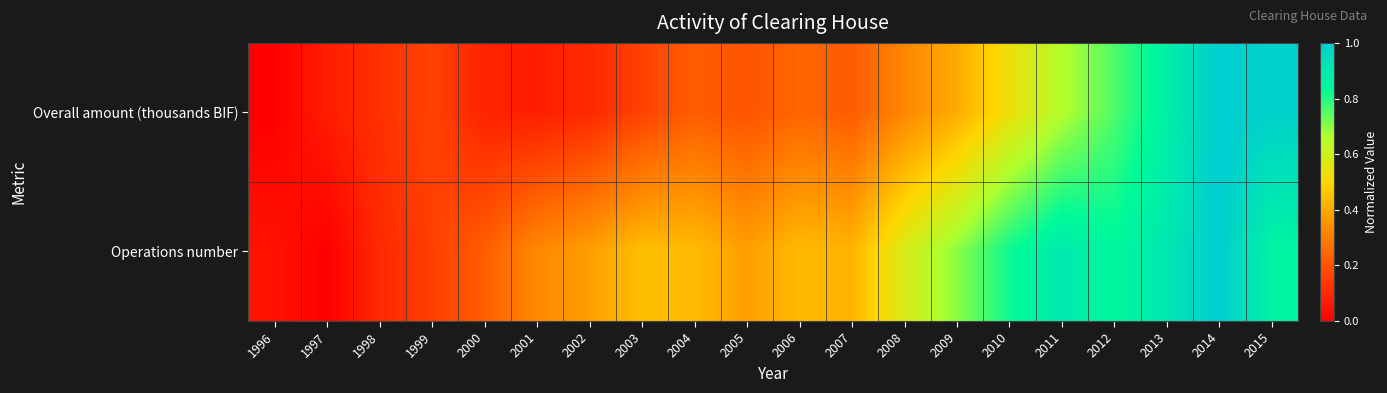

Between 2000 and 1998, which is larger?

1998